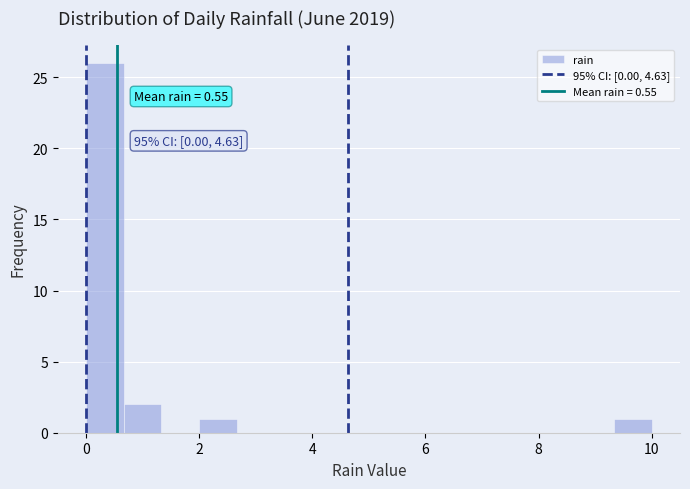

Around what value on the x-axis is the tallest bar? Give the approximate position of its centre, as read against the axis.

0.4